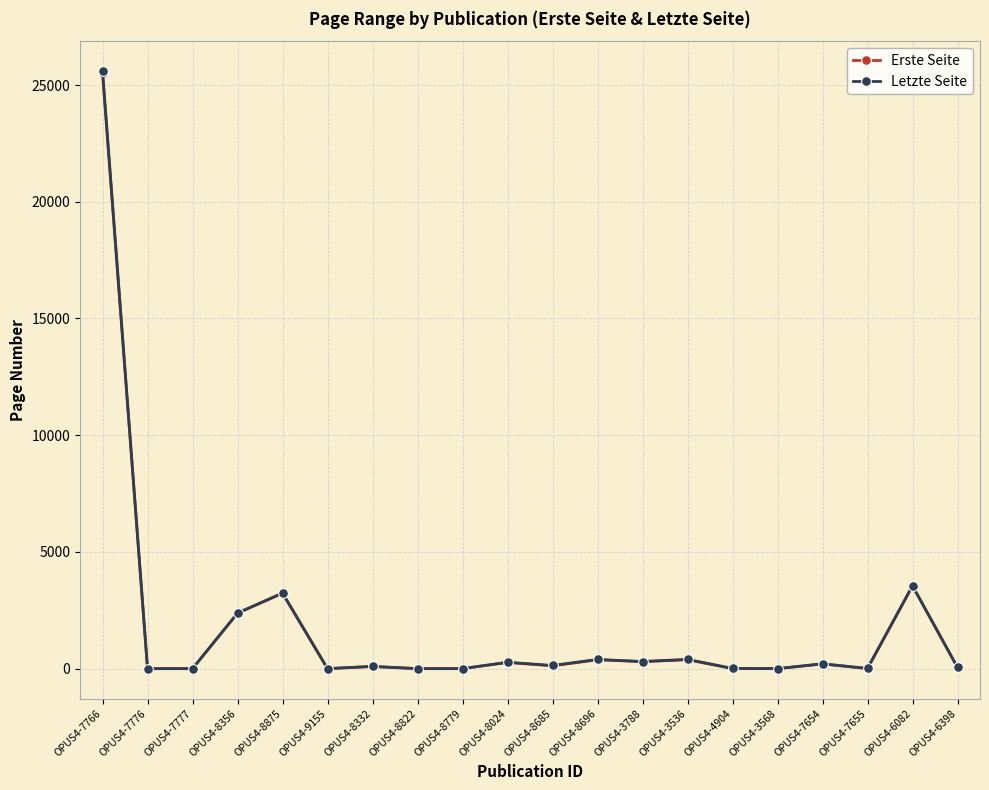

At which label does Letzte Seite reach its peak?

OPUS4-7766